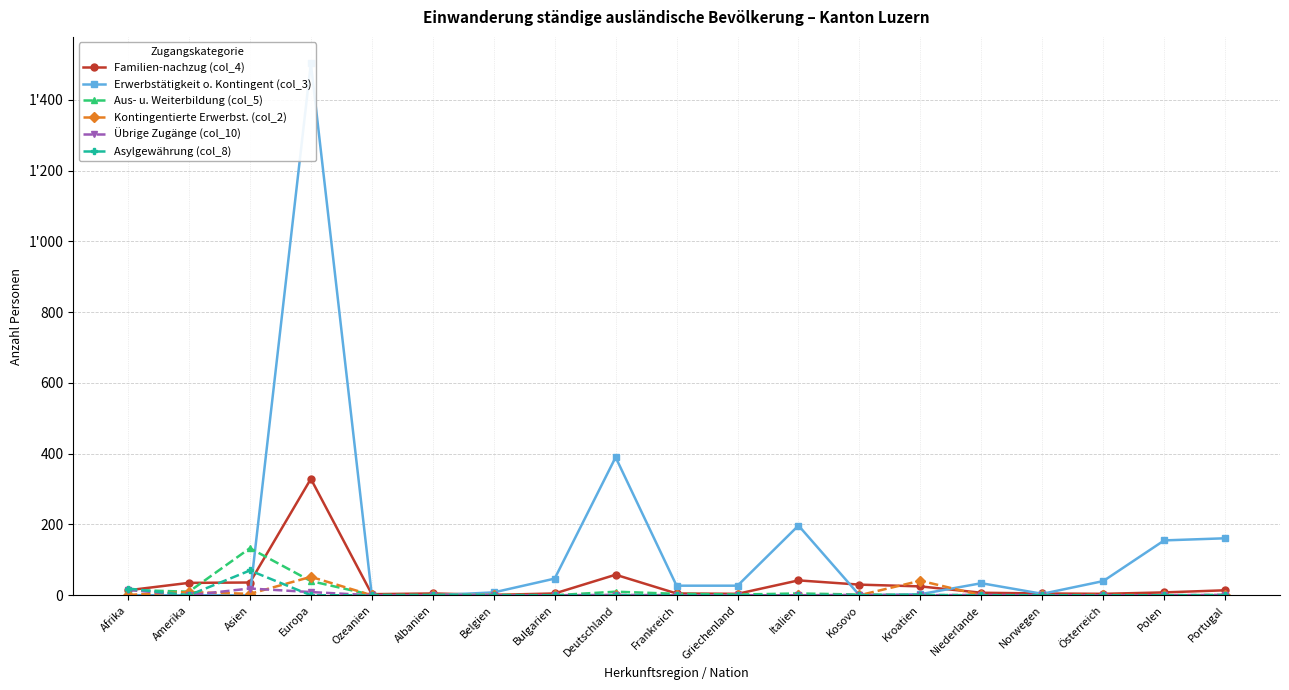

At which label does Übrige Zugänge (col_10) reach its minimum?

Amerika